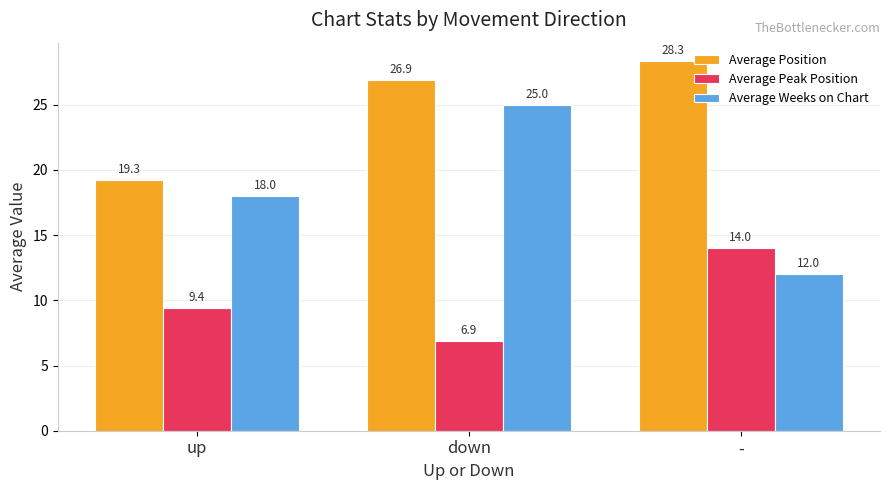

Reading right to left, list all the values displayed in this chart.

Average Position: 28.3	26.9	19.3
Average Peak Position: 14.0	6.9	9.4
Average Weeks on Chart: 12.0	25.0	18.0